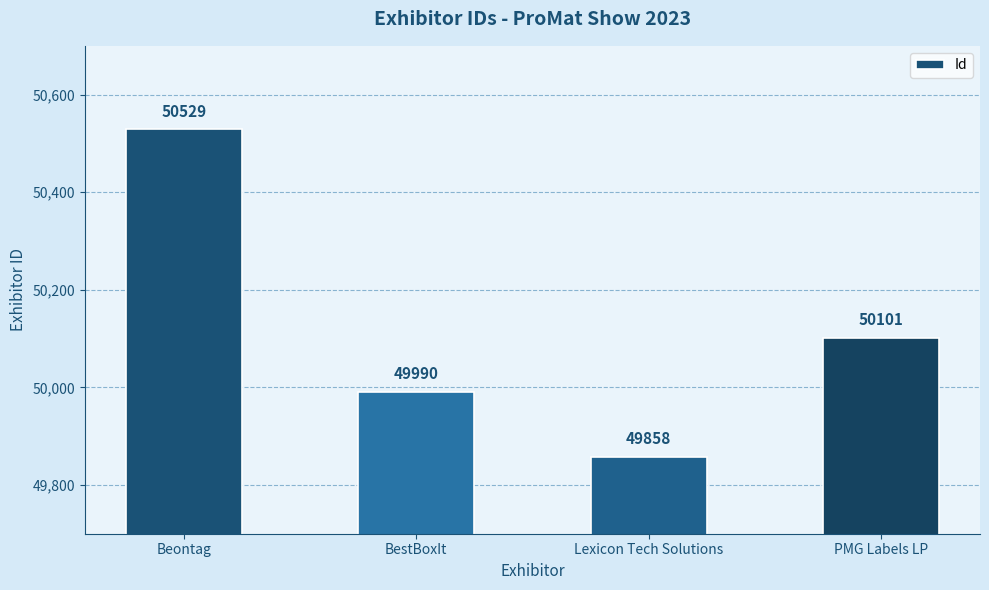

What is the change in value from Beontag to PMG Labels LP?

-428